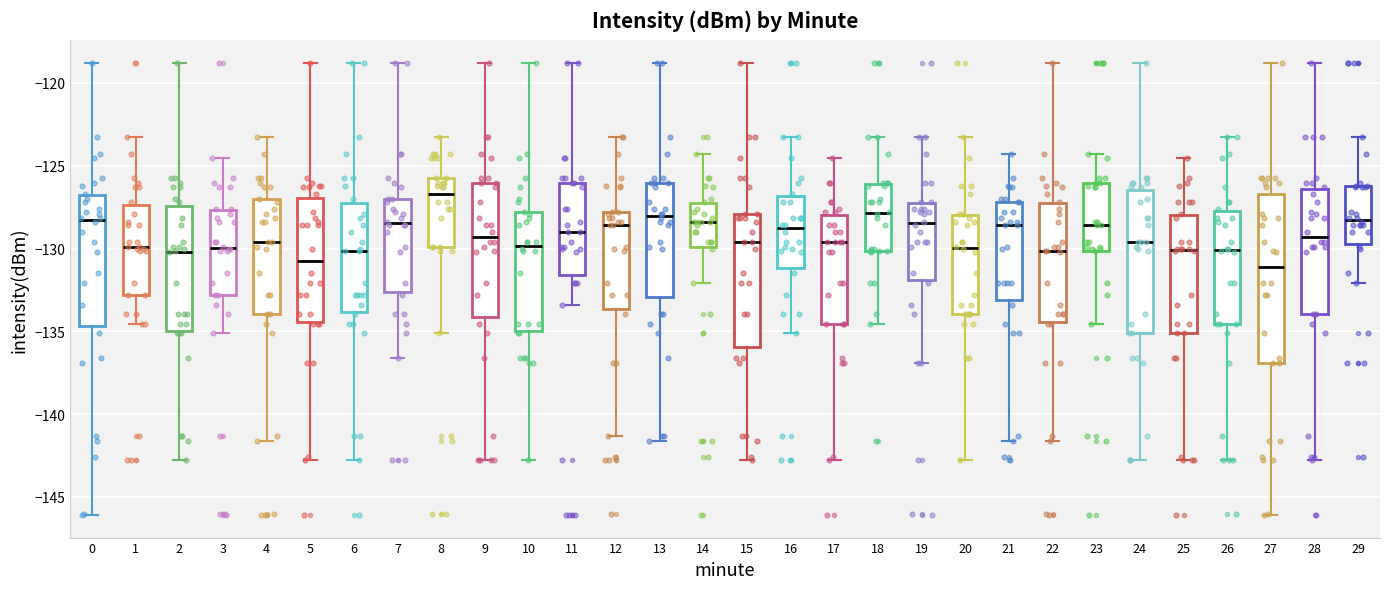

Where does the lower whisker of the box at x = 15 end on the y-axis? The values are not printed on the chart, so give them approximately, as read against the axis.

-143.0